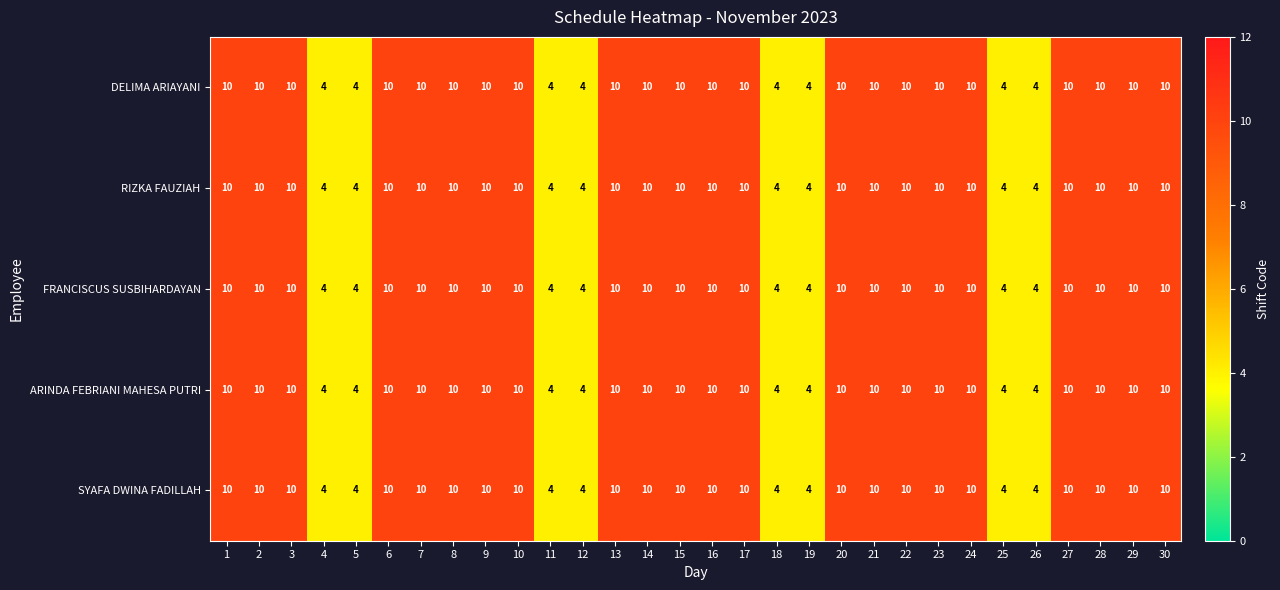

What is the average value of the SYAFA DWINA FADILLAH series?

8